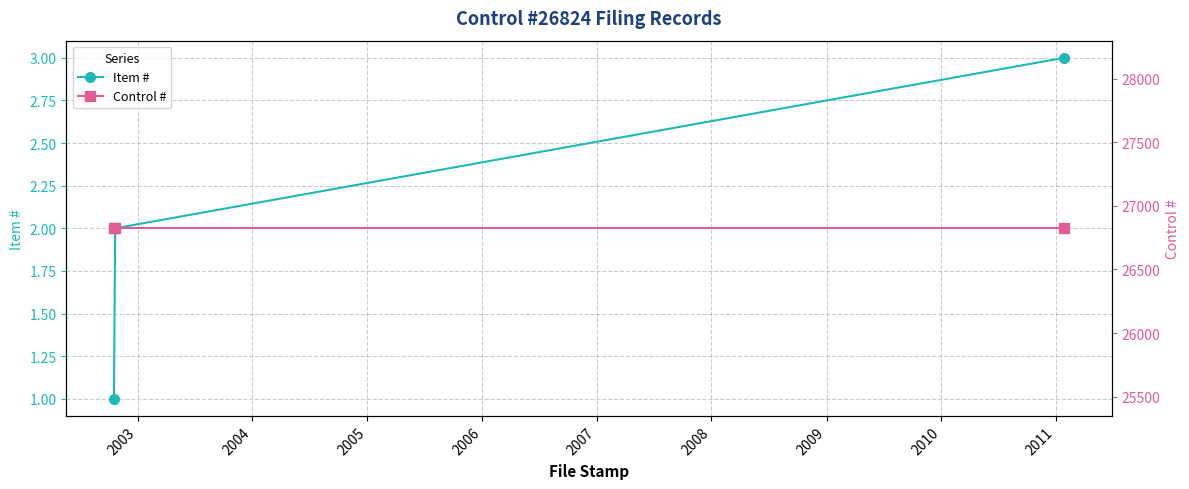

The Control # series shows 26824 at 2004. True or false?

True